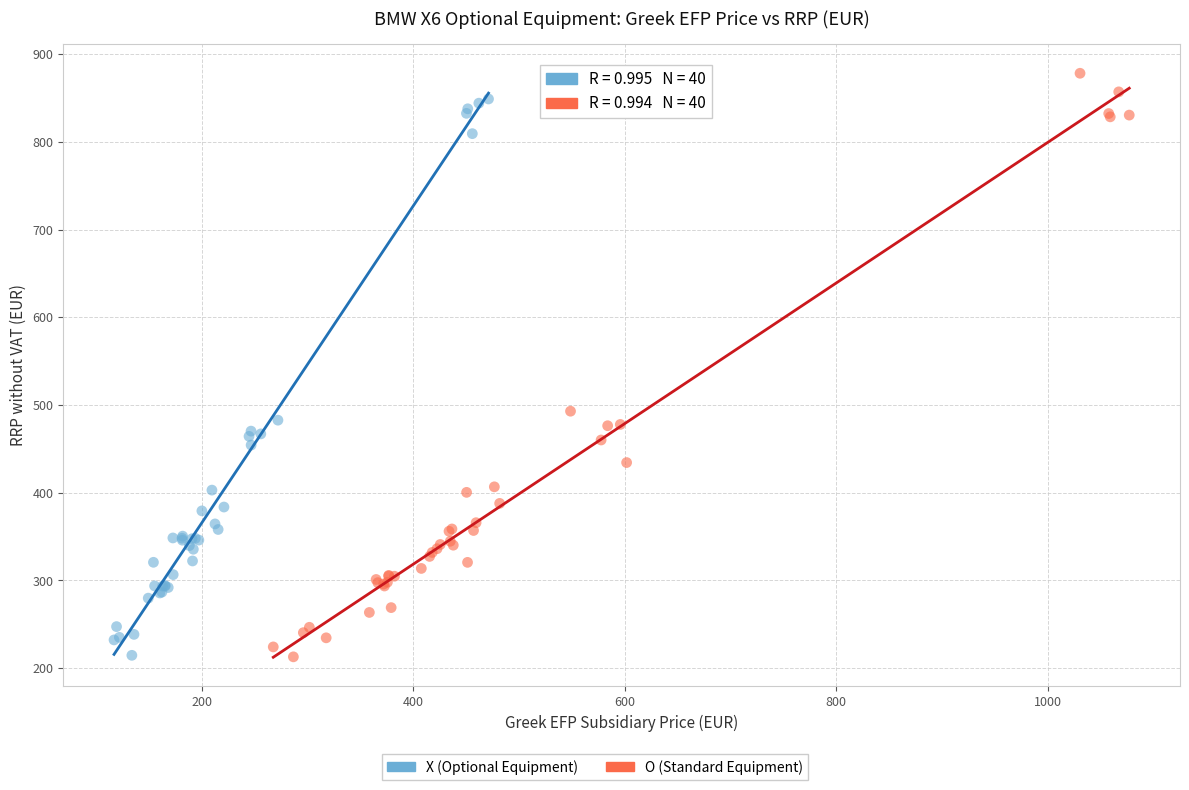

Which series has the largest Y range (max minus min)?

O (Standard Equipment)